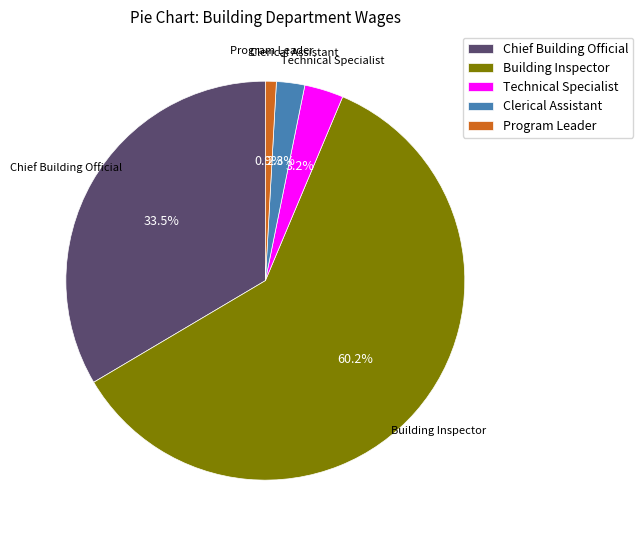

Count the number of slices in the pie.

5